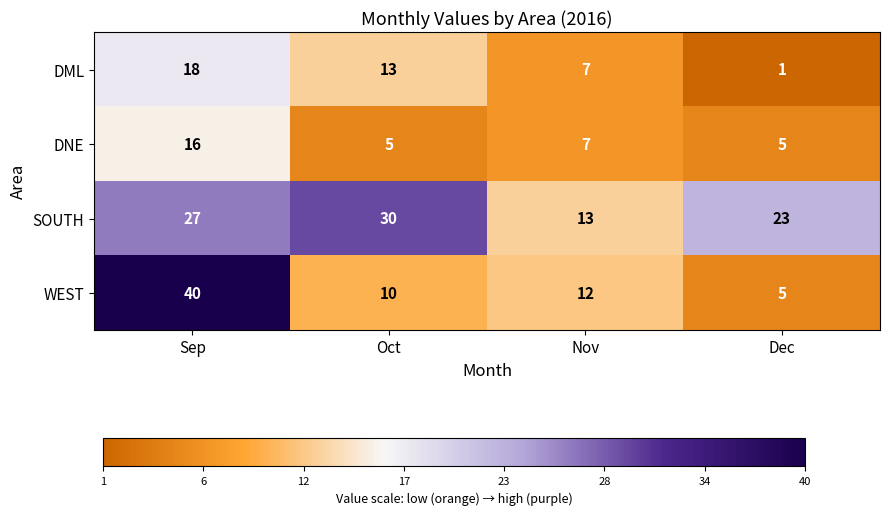

Reading left to right, what are all the values shown in this chart?

DML: Sep=18	Oct=13	Nov=7	Dec=1
DNE: Sep=16	Oct=5	Nov=7	Dec=5
SOUTH: Sep=27	Oct=30	Nov=13	Dec=23
WEST: Sep=40	Oct=10	Nov=12	Dec=5